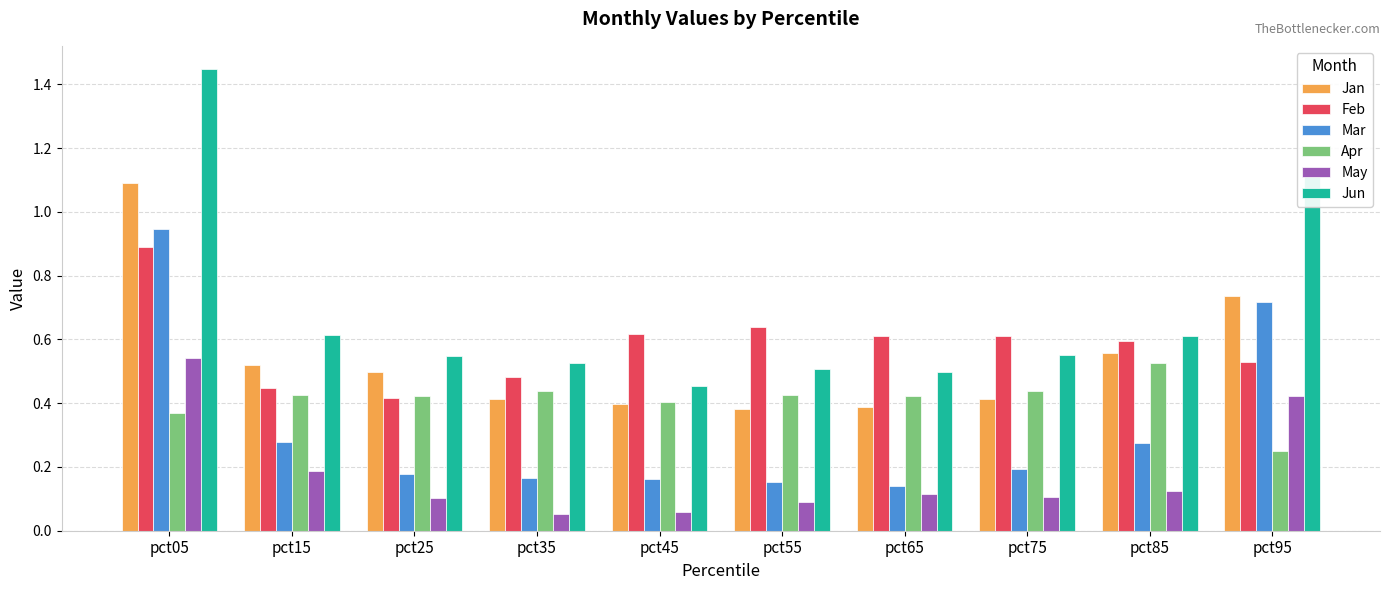

Is the value of Mar at pct55 greater than the value of Jan at pct15?

No